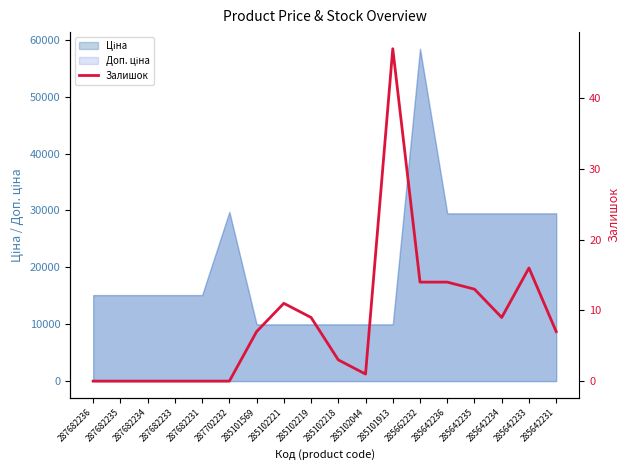

What is the maximum value shown in the chart?

47